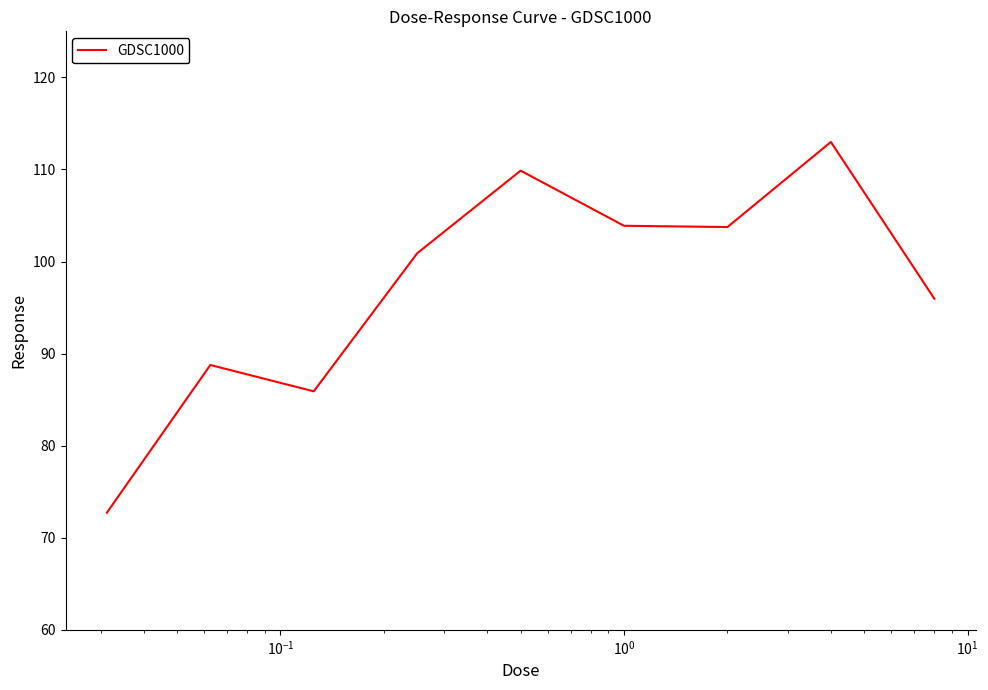

Count the number of data series in this chart.

1